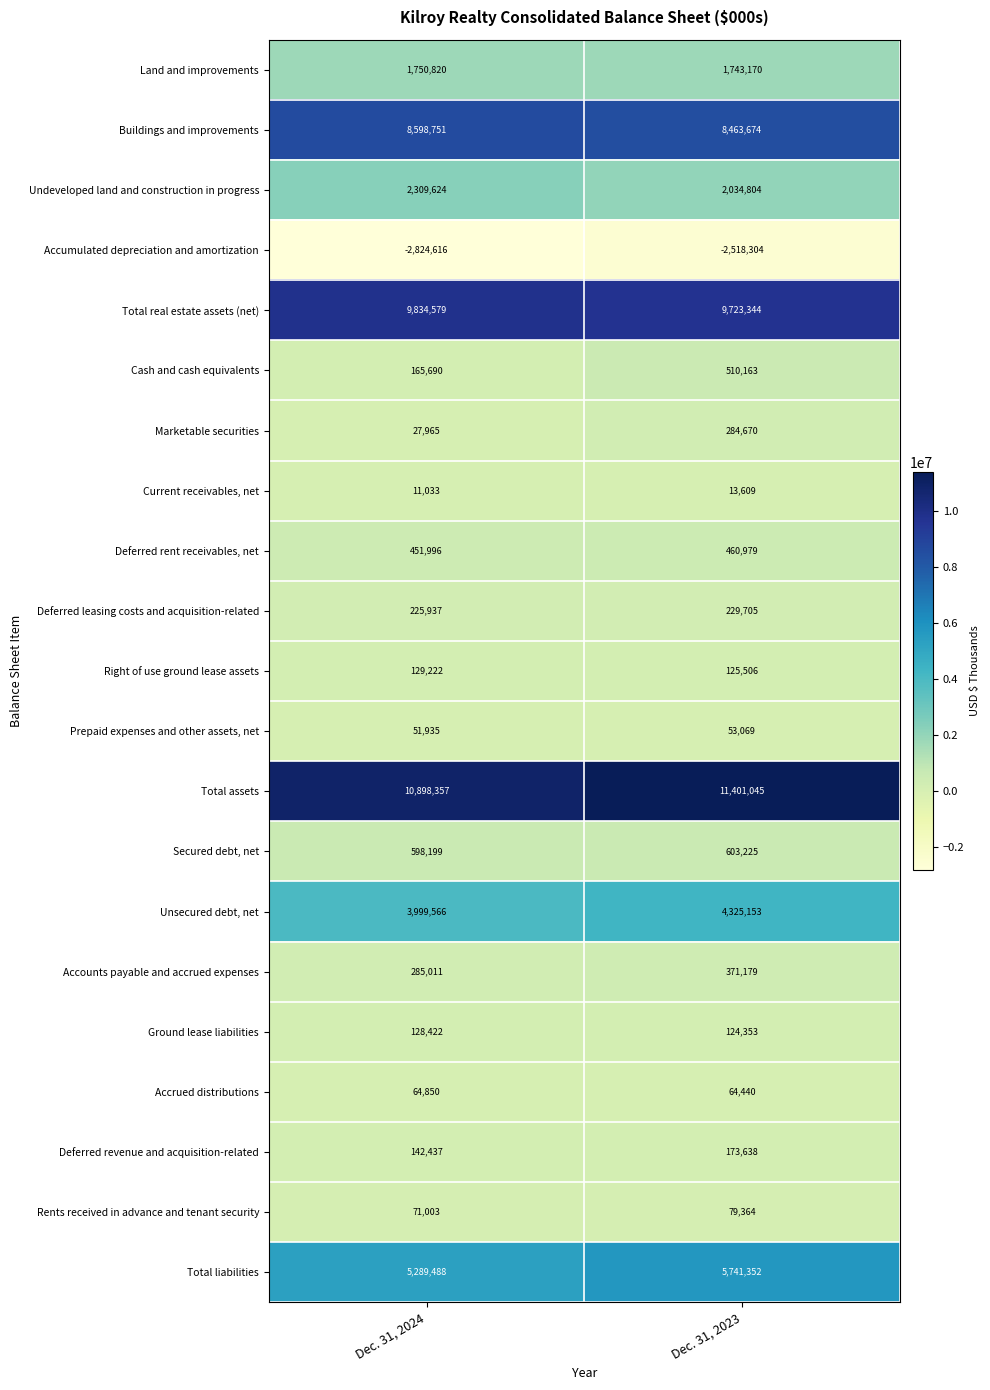

What is the highest value of the Secured debt, net series?

603225